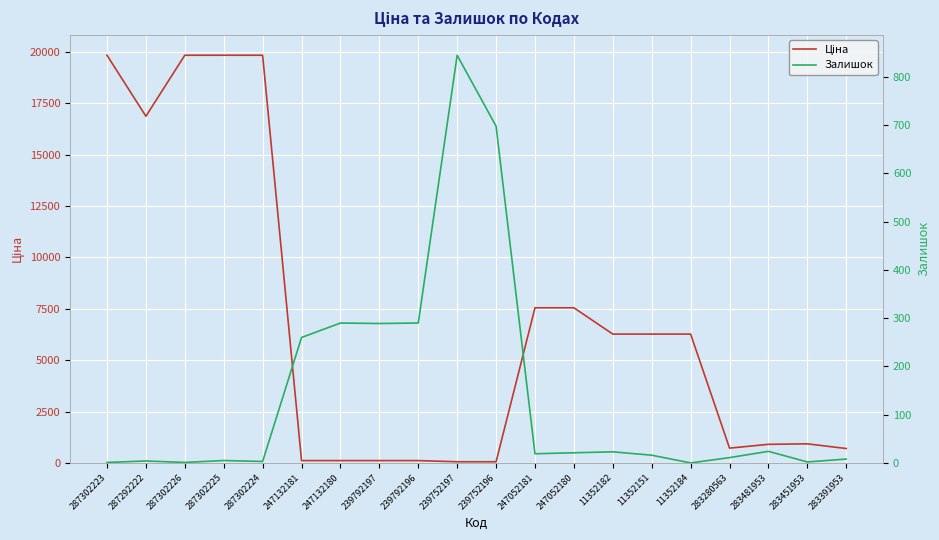

Count the number of categories in the chart.

20